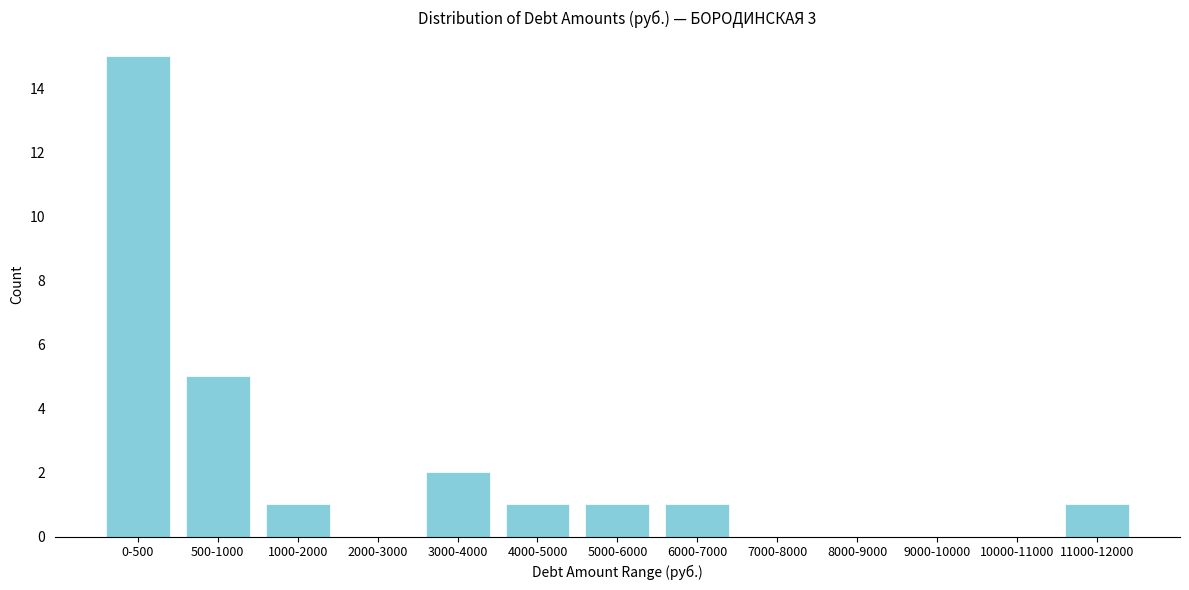

Reading left to right, transcribe all the data shown in this chart.

0-500=15	500-1000=5	1000-2000=1	2000-3000=0	3000-4000=2	4000-5000=1	5000-6000=1	6000-7000=1	7000-8000=0	8000-9000=0	9000-10000=0	10000-11000=0	11000-12000=1